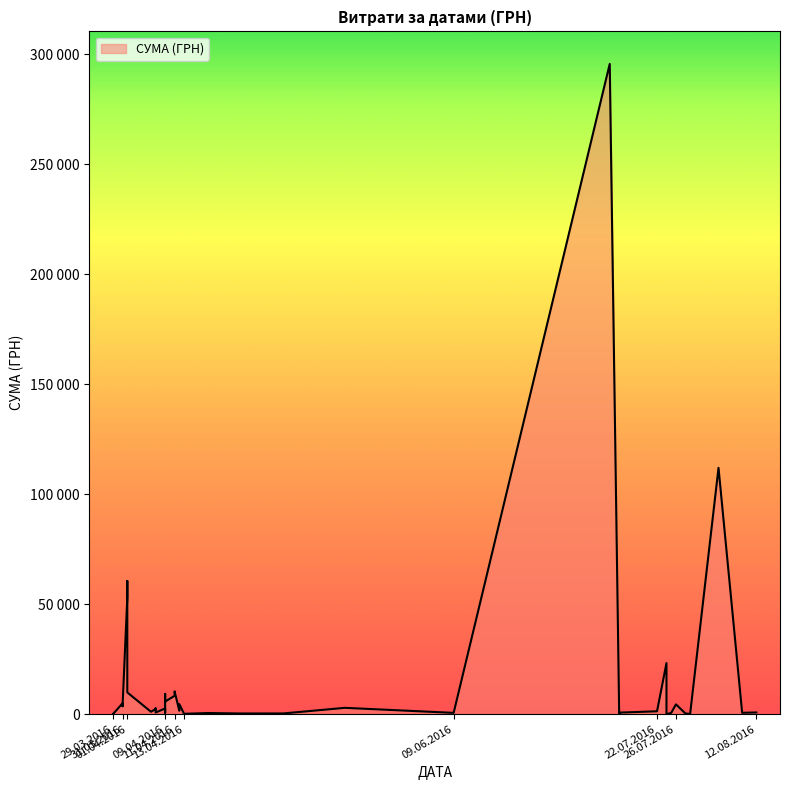

How many points are higher than both their immediate neighbors (excluding endpoints)?

13